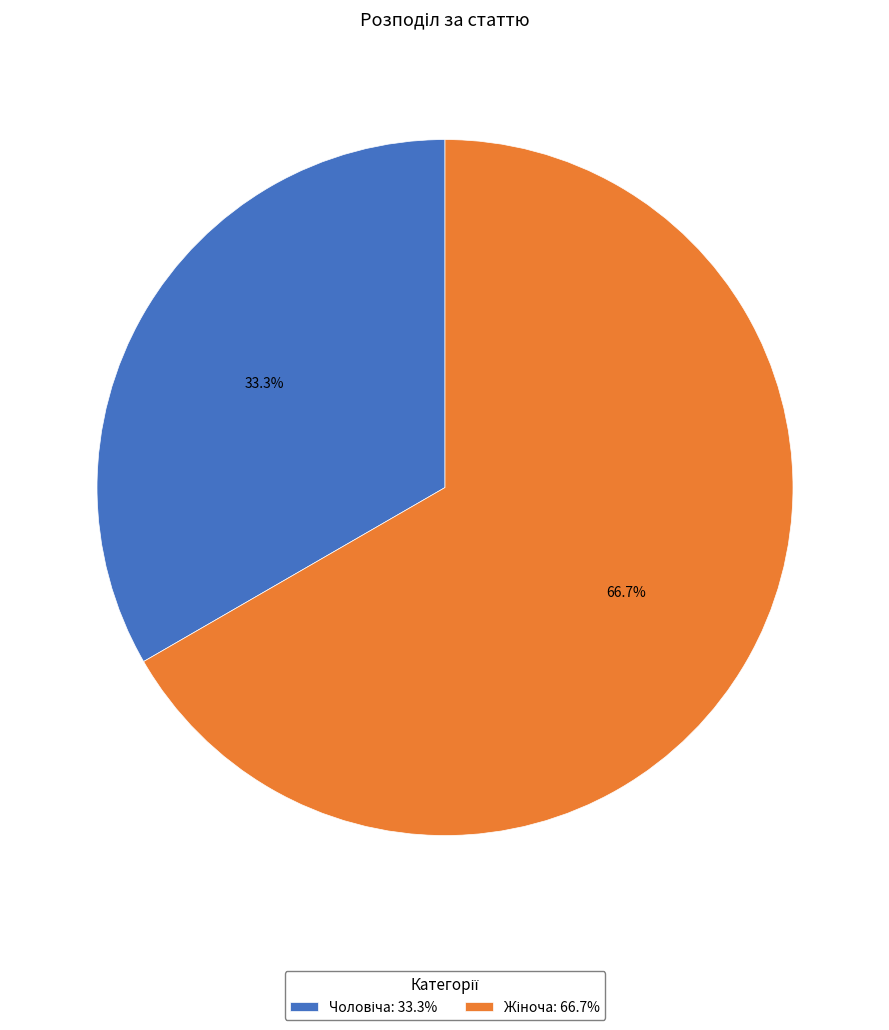

Which category accounts for the majority?

Жіноча